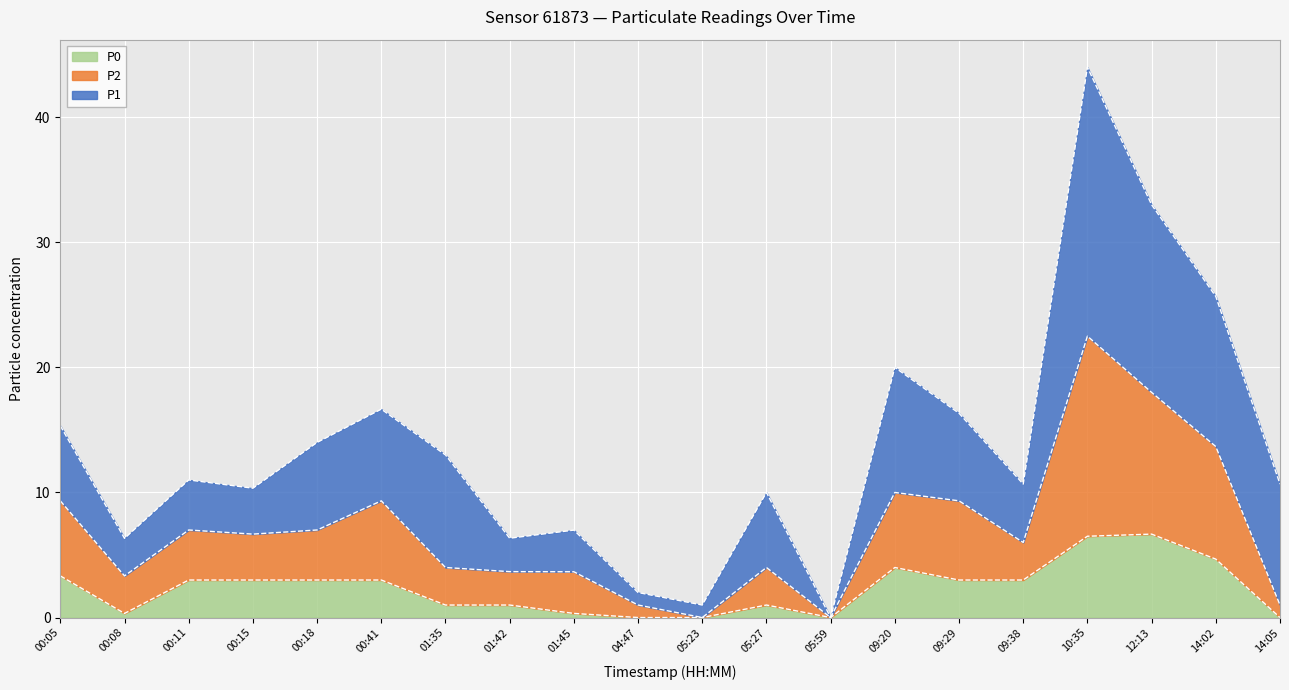

True or false: P0 has a value of 1.6 at 09:38.

False